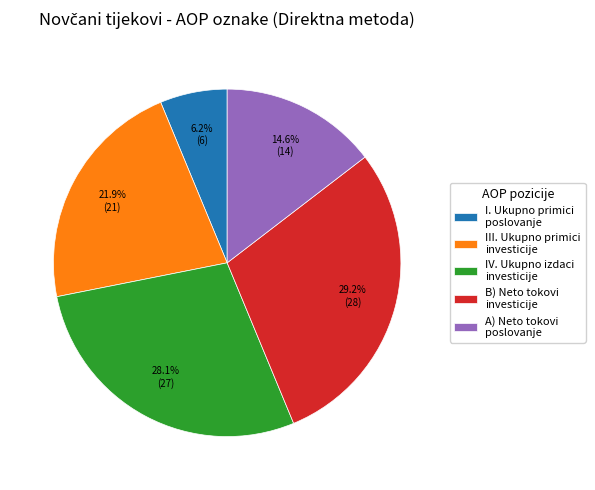

Is there a majority slice in this chart?

No